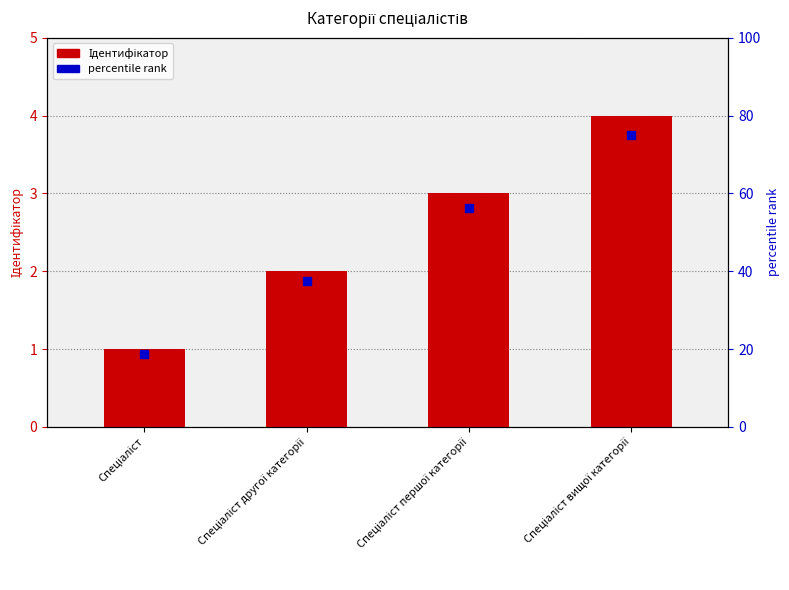

Which series contains the highest Y value?

percentile rank